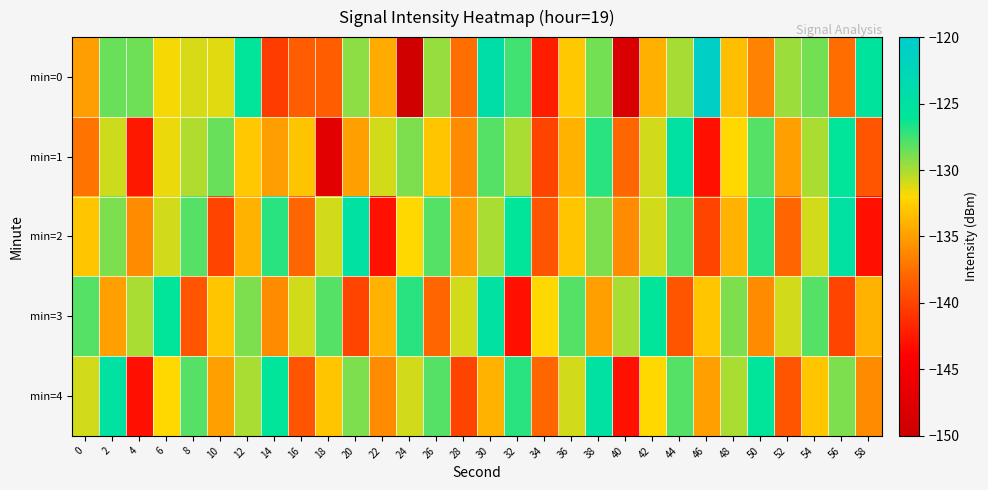

List the series in order of their peak value, lowest first.

min=1, min=2, min=3, min=4, min=0